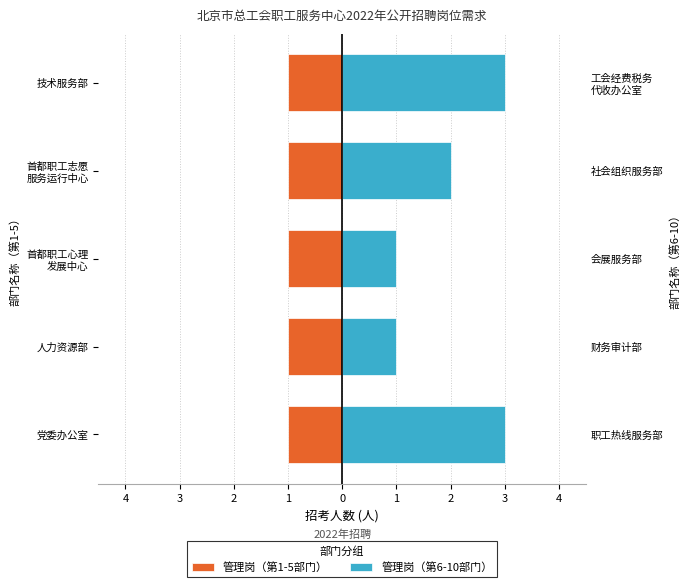

Is it true that 管理岗（第6-10部门） equals 1.0 at 人力资源部?

True